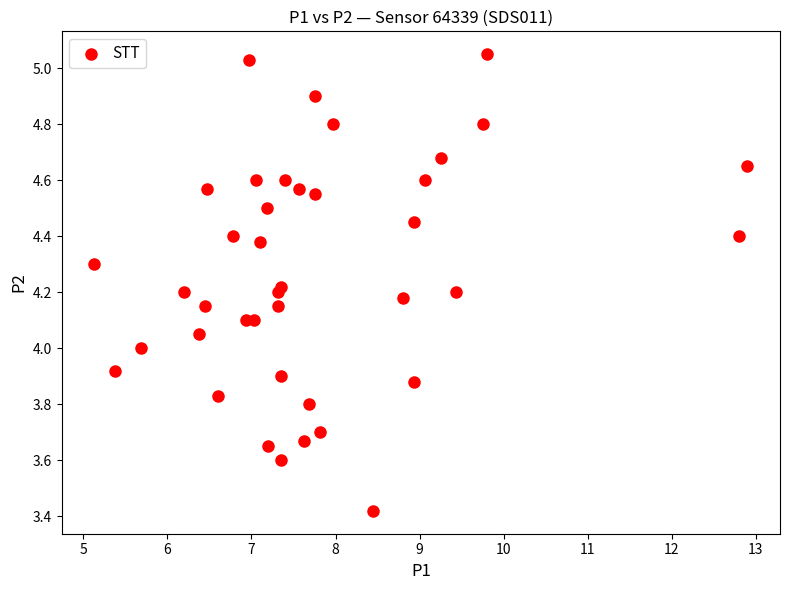

What is the range of Y values (max minus min)?

1.6